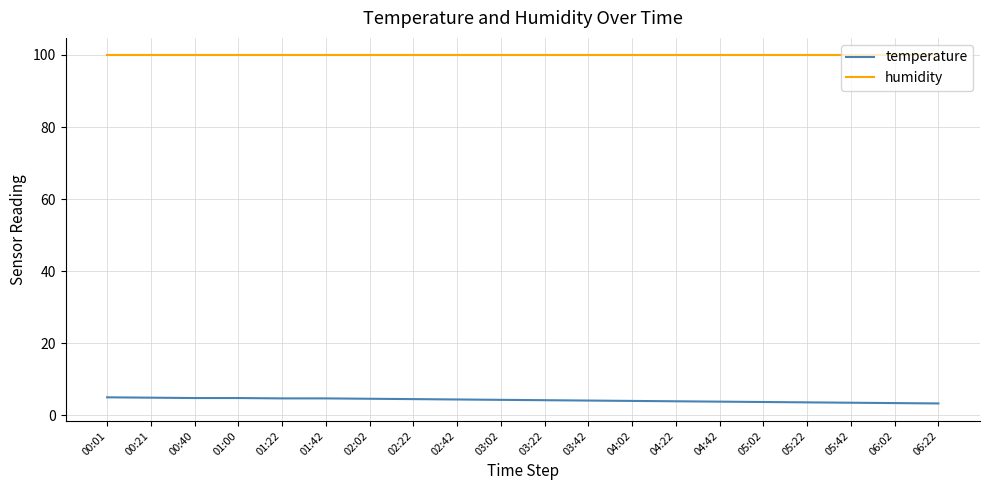

What is the difference between the temperature values at 04:22 and 00:40?

0.9